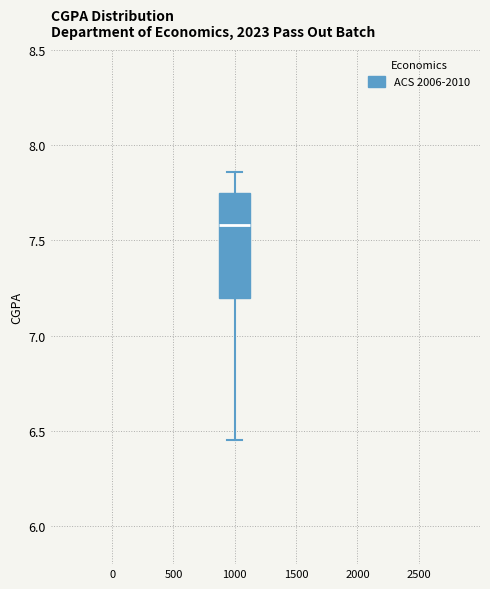

Where does the lower whisker of the box at x = 1000 end on the y-axis? The values are not printed on the chart, so give them approximately, as read against the axis.

6.45